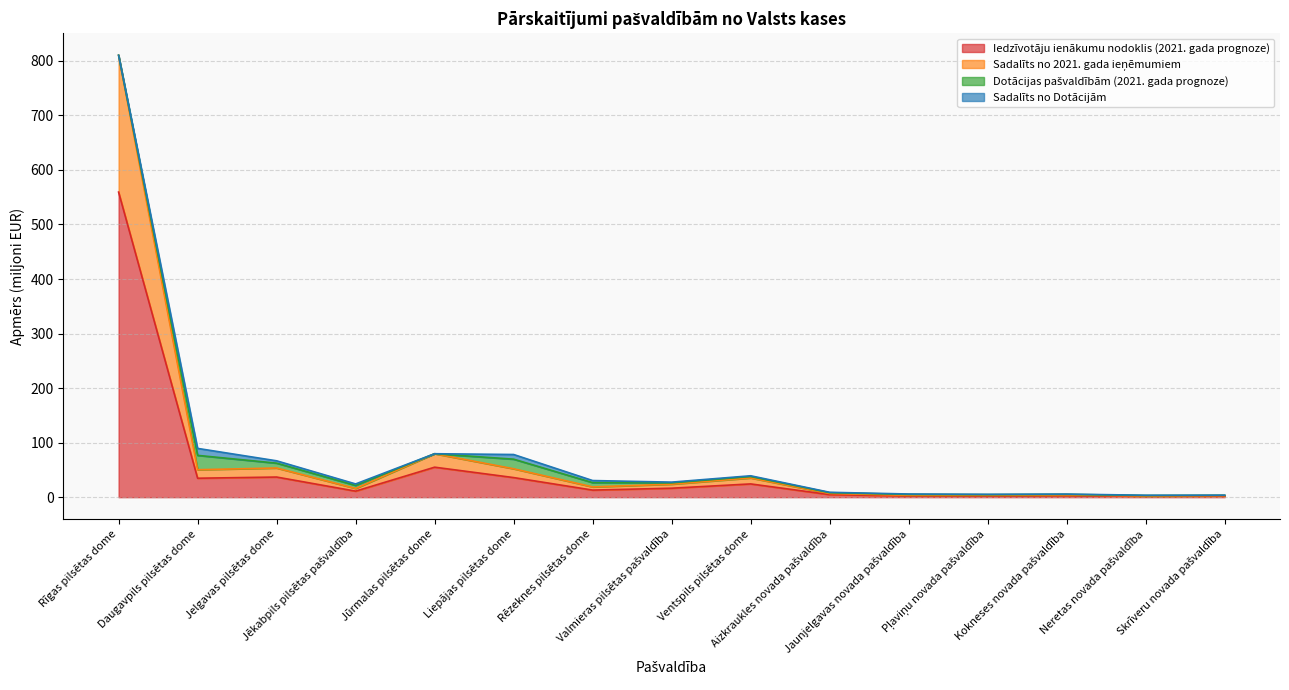

What is the label of the 4th point from the left?

Jēkabpils pilsētas pašvaldība